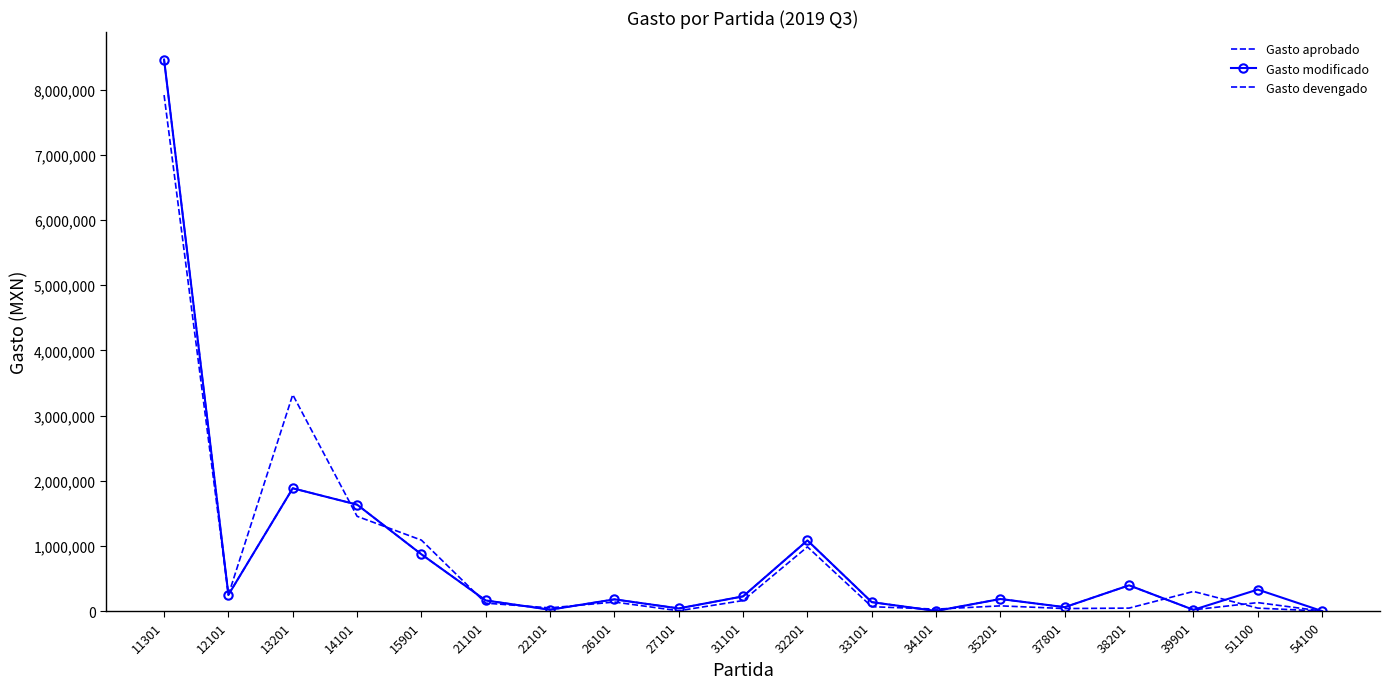

True or false: Gasto modificado has a value of 137240 at 33101.

True